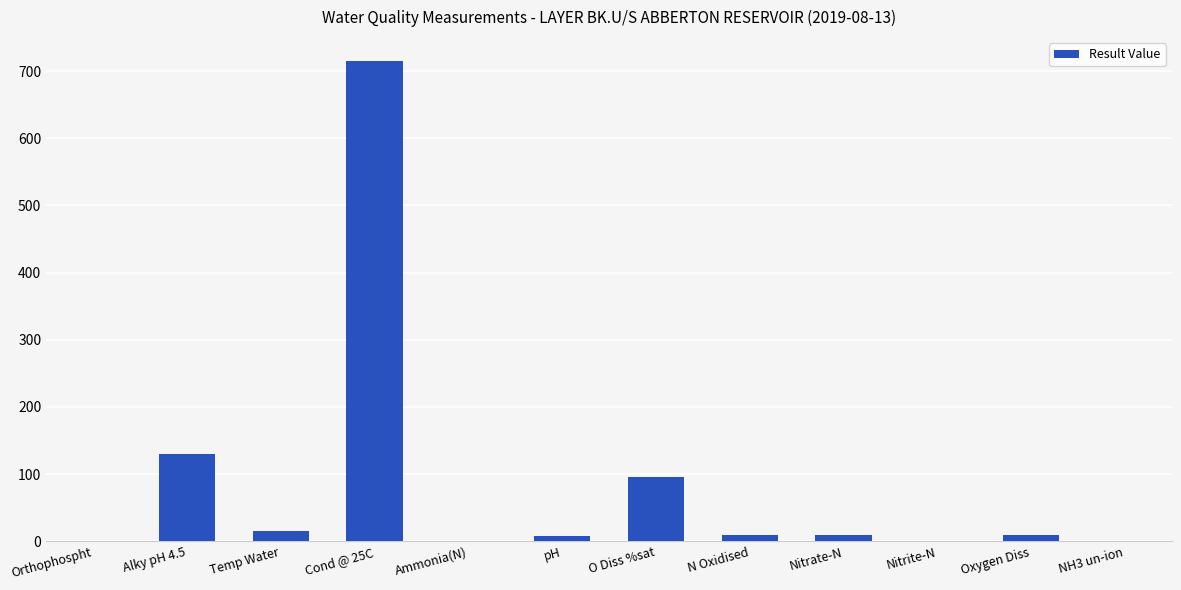

What is the sum of all values?

991.1